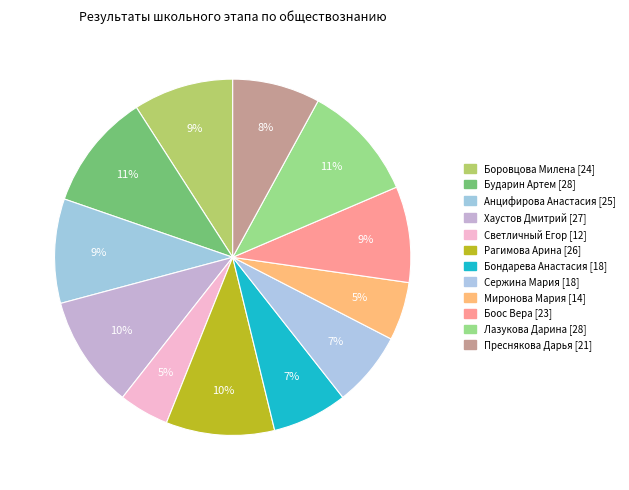

How many segments does this pie chart have?

12